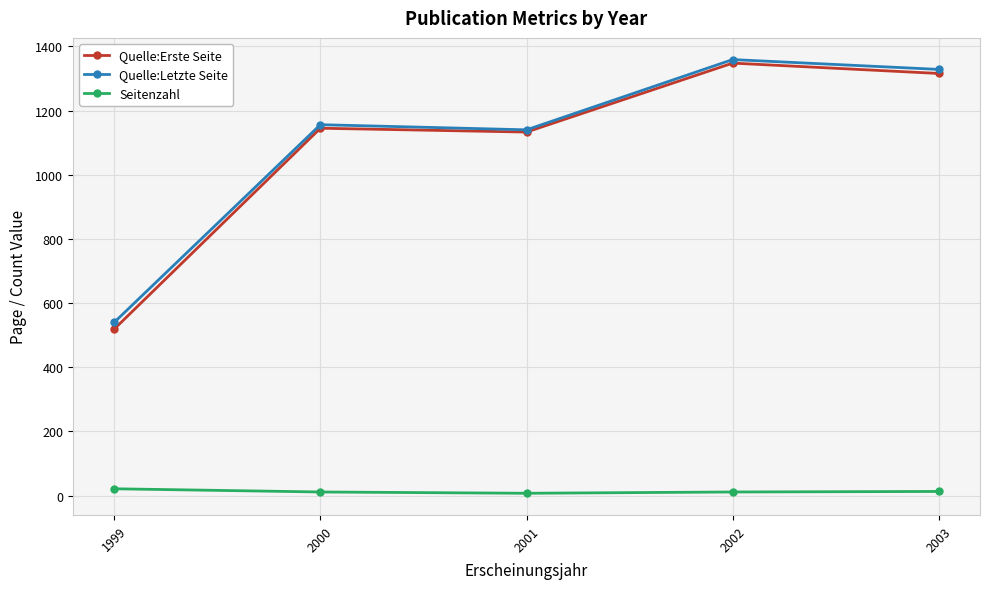

At which category does the chart reach its peak across all series?

2002